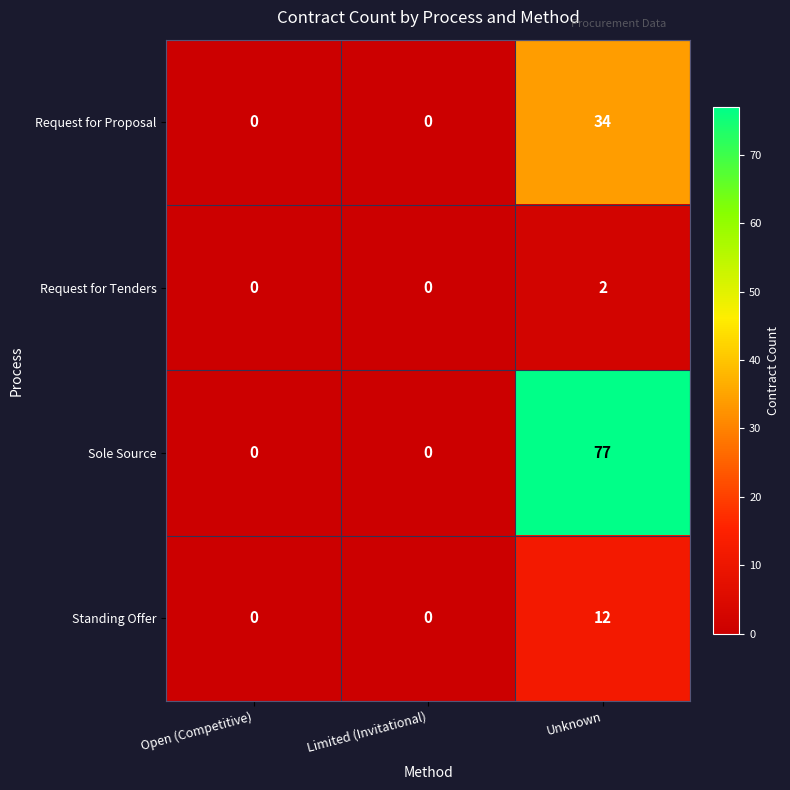

Rank the series at Unknown from lowest to highest value.

Request for Tenders, Standing Offer, Request for Proposal, Sole Source